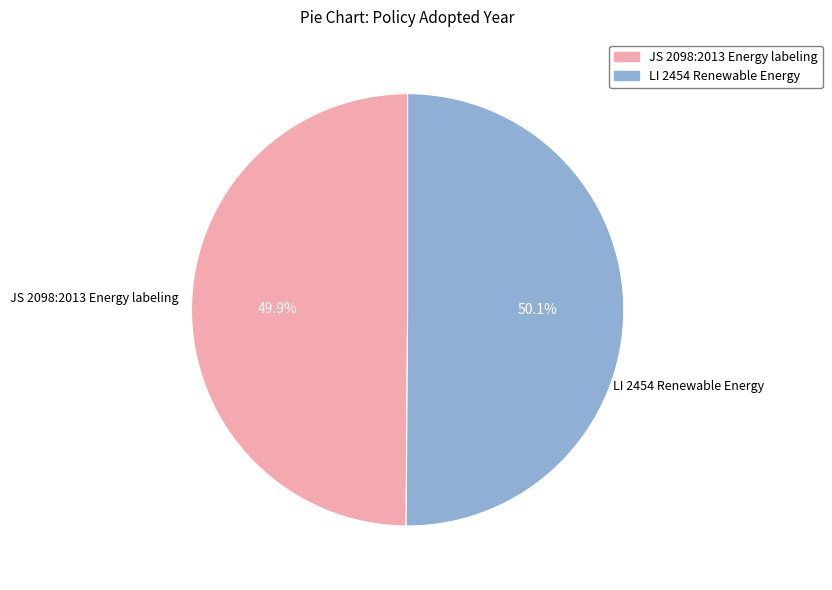

What percentage do LI 2454 Renewable Energy and JS 2098:2013 Energy labeling together represent?

100.0%